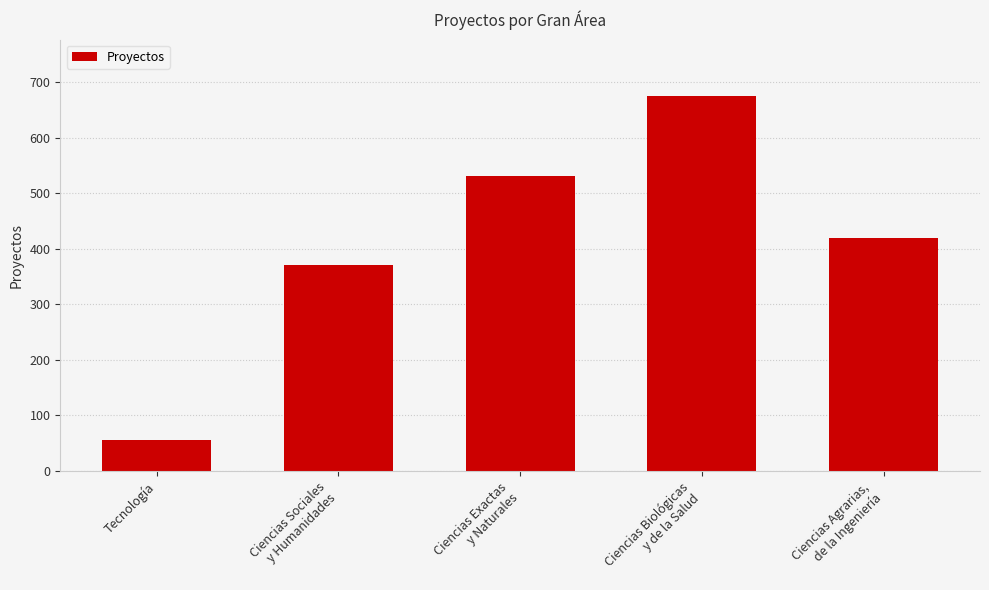

Are the bars grouped side by side (vs. stacked)?

No